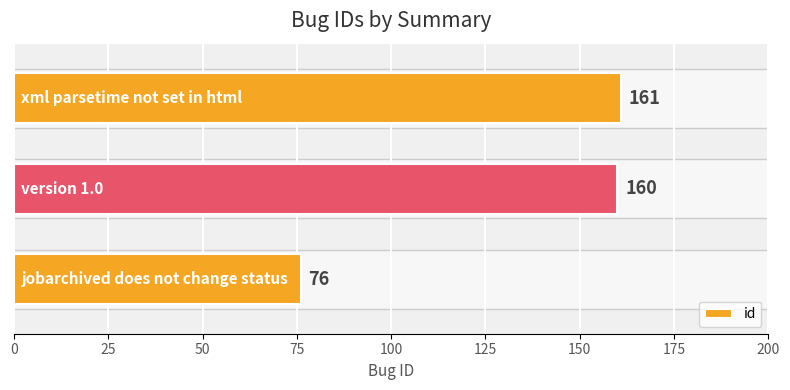

What is the average value?

132